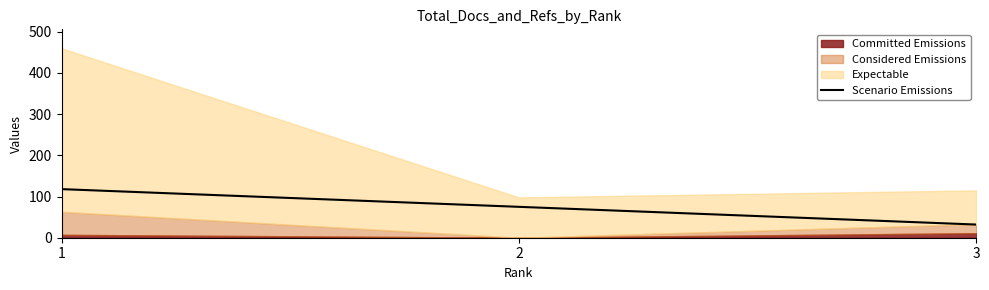

How many values are between 32 and 118?

3